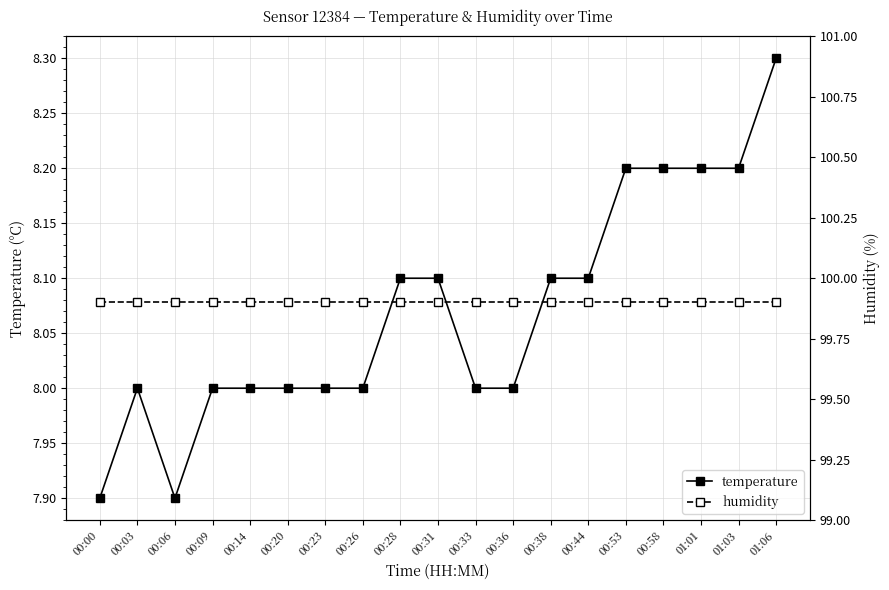

At which label does humidity reach its peak?

00:00